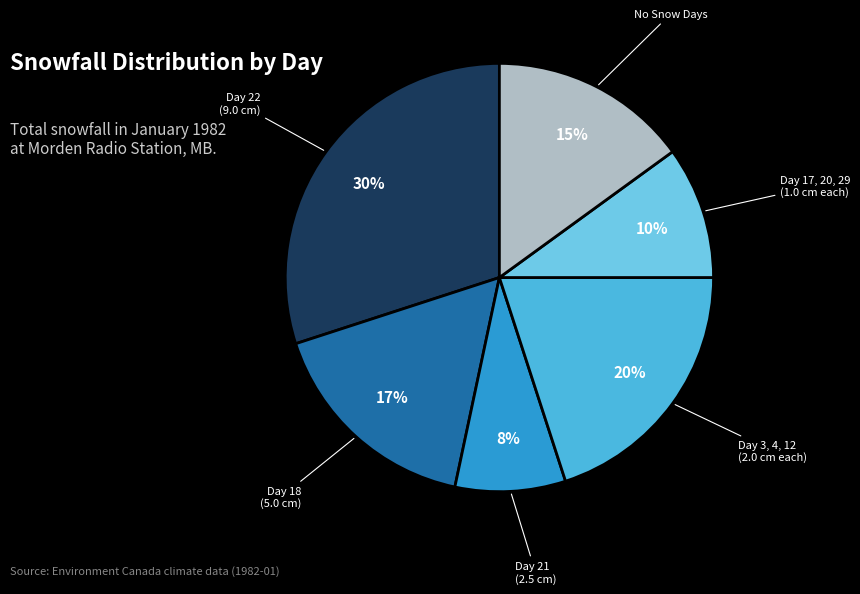

Count the number of slices in the pie.

6